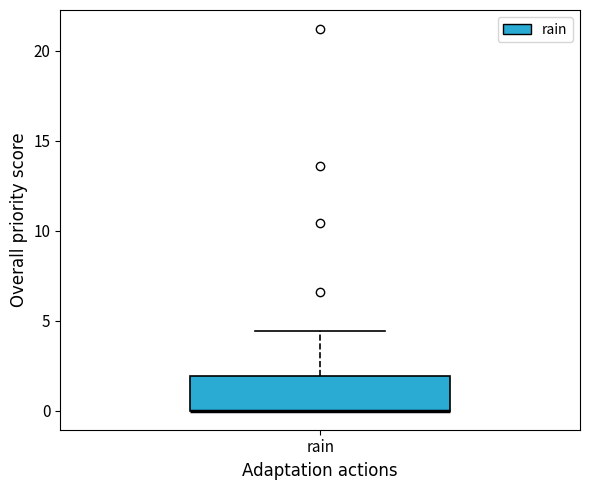

Transcribe this box plot: give where the median line is, the range the box spans, and where the two whiskers end, as read against the y-axis. The values are not printed on the chart, so give them approximately, as read against the axis.

median 0.0 (drawn on the box's lower edge), box 0.0 to 2.0, whiskers 0.0 to 4.5